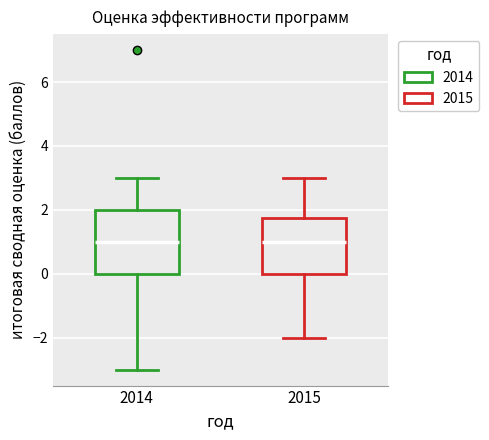

Which box is the tallest, from its lower edge to its upper edge?

2014